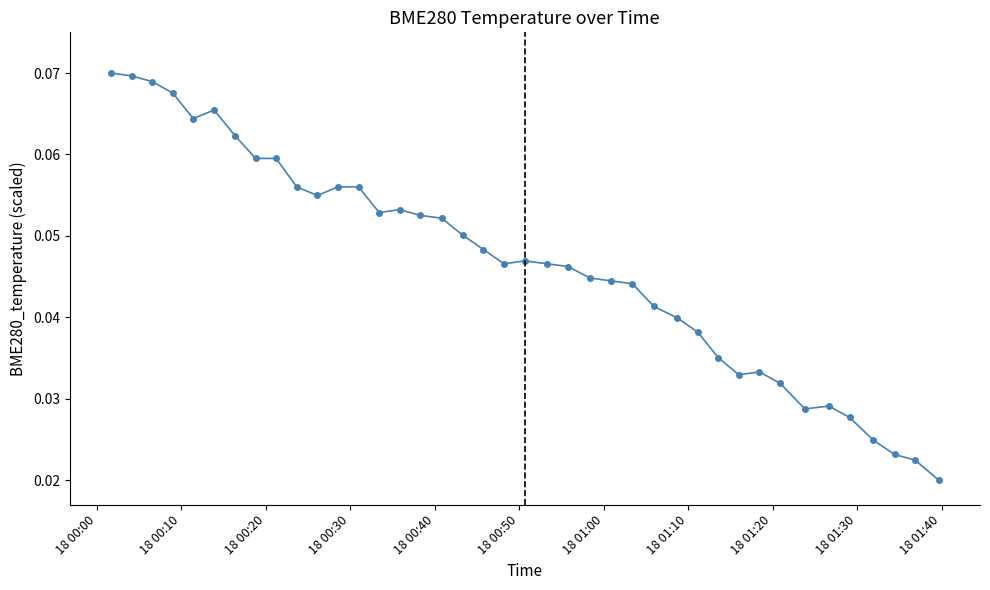

True or false: the data has more than 2 interior local peaks.

True